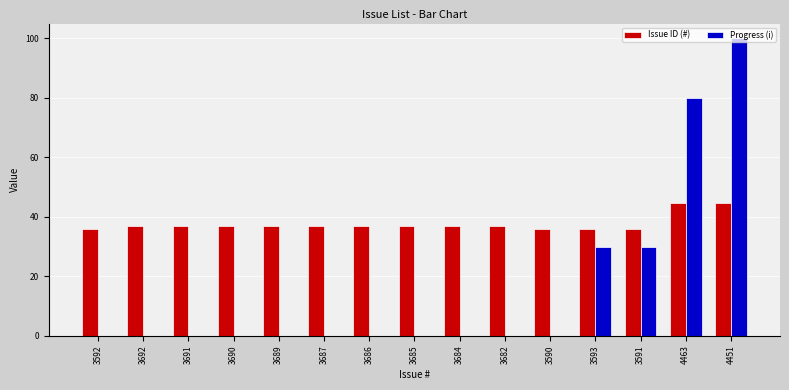

What is the spread (max minus min) of values at 3592?

35.9